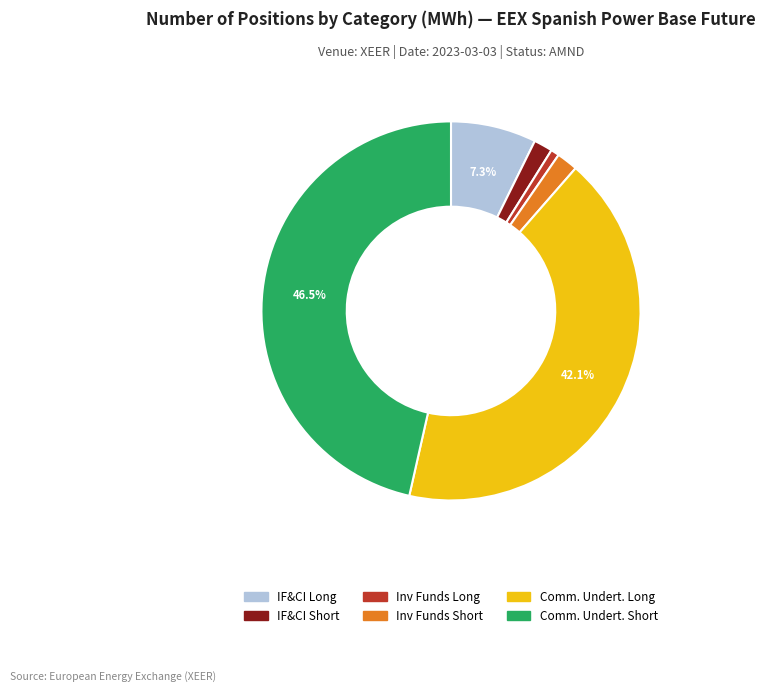

Which has a higher value, Comm. Undert. Short or Comm. Undert. Long?

Comm. Undert. Short